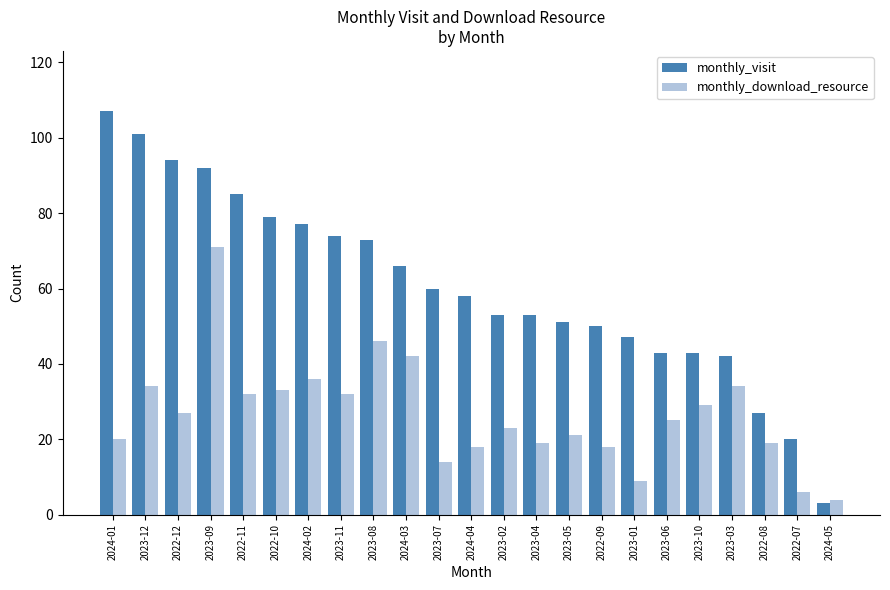

Reading left to right, transcribe all the data shown in this chart.

monthly_visit: 107	101	94	92	85	79	77	74	73	66	60	58	53	53	51	50	47	43	43	42	27	20	3
monthly_download_resource: 20	34	27	71	32	33	36	32	46	42	14	18	23	19	21	18	9	25	29	34	19	6	4